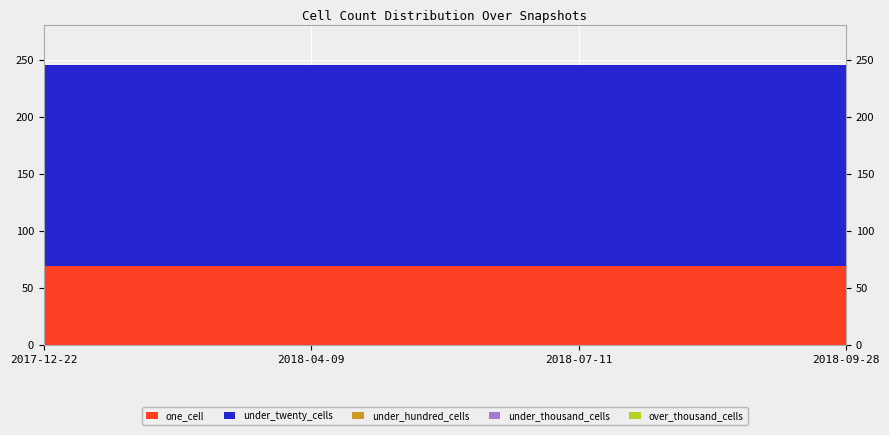

Reading left to right, what are all the values shown in this chart?

one_cell: 69	69	69	69
under_twenty_cells: 176	176	176	176
under_hundred_cells: 0	0	0	0
under_thousand_cells: 0	0	0	0
over_thousand_cells: 0	0	0	0